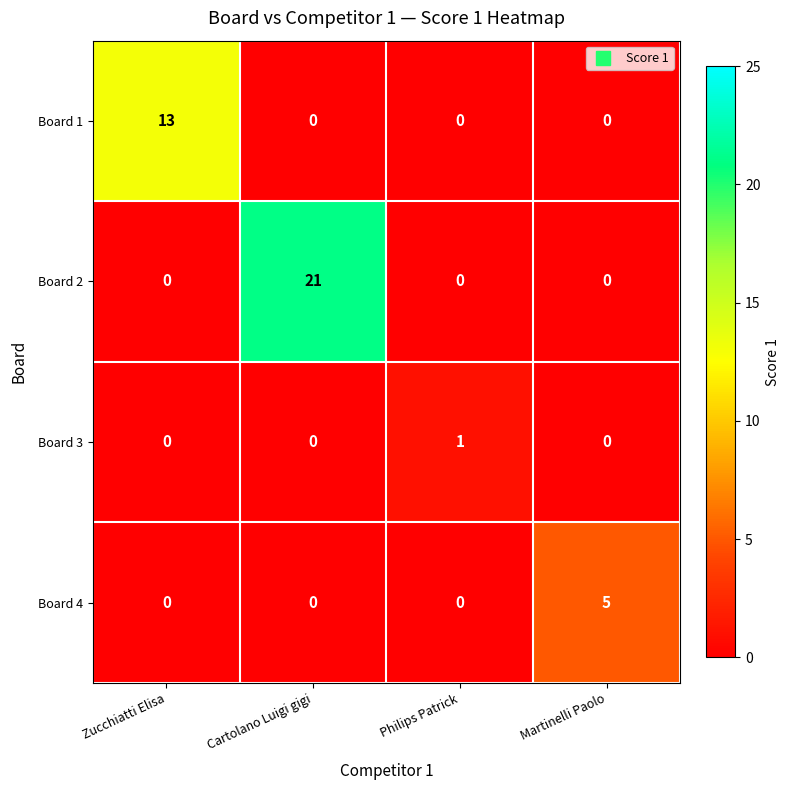

What is the spread (max minus min) of values at Martinelli Paolo?

5